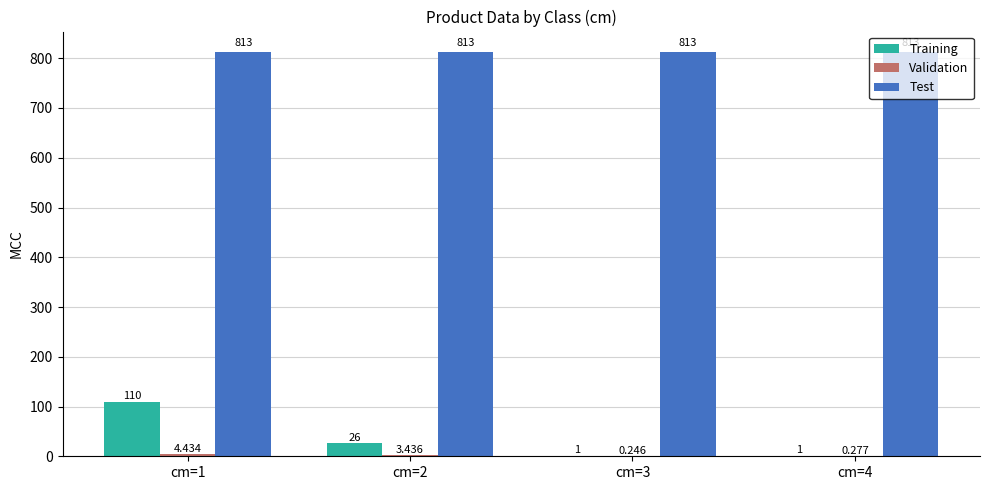

Are the bars horizontal?

No